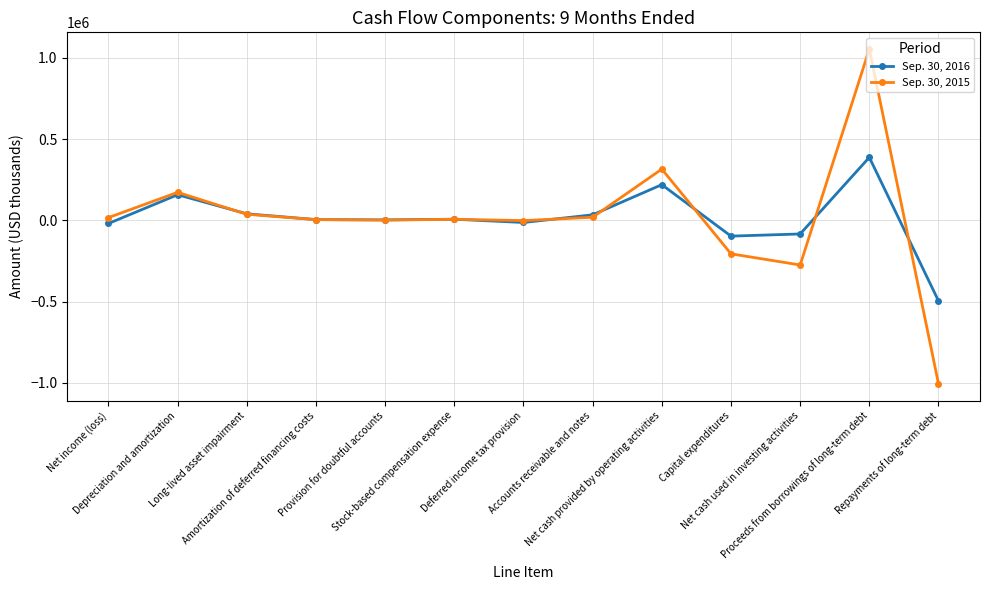

What position from the right is Depreciation and amortization?

12